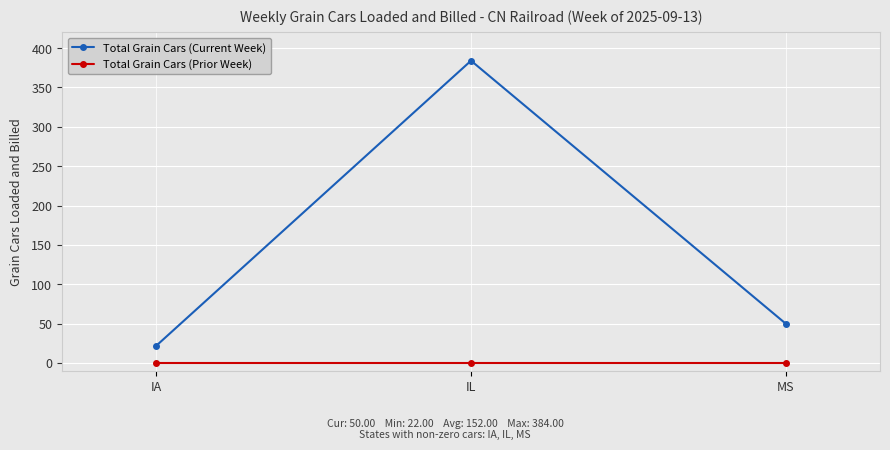

What is the label of the 2nd point from the left?

IL